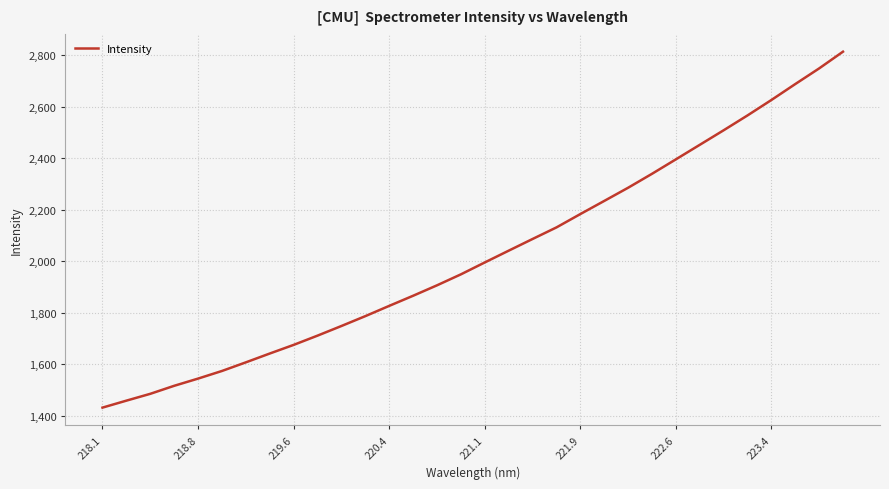

What is the difference between the maximum and minimum values?

1383.3